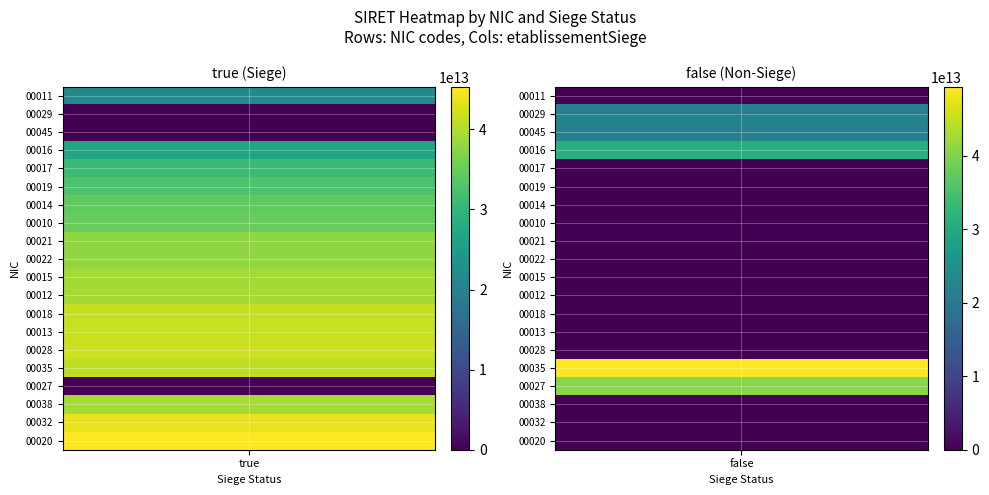

At how many categories does at least one series exceed 1929713945477?

2